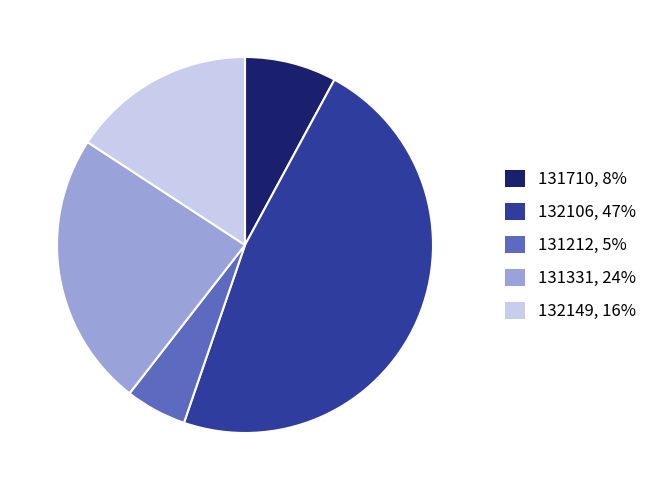

The 131710, 8% slice represents 15% of the pie. True or false?

False